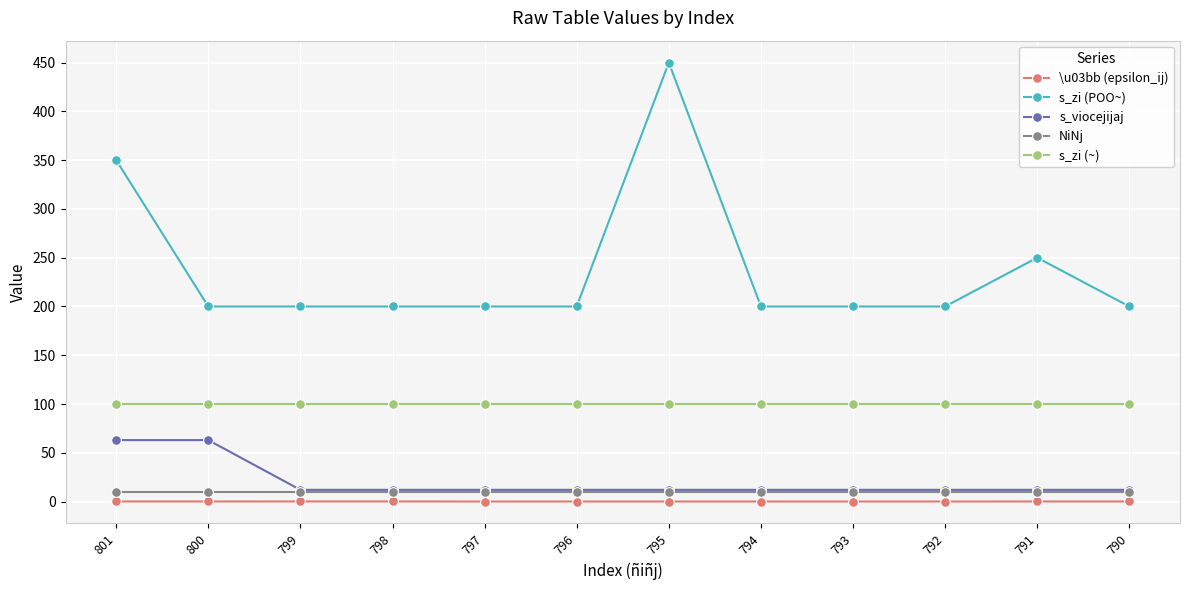

True or false: s_viocejijaj has a value of 105.9 at 800.

False